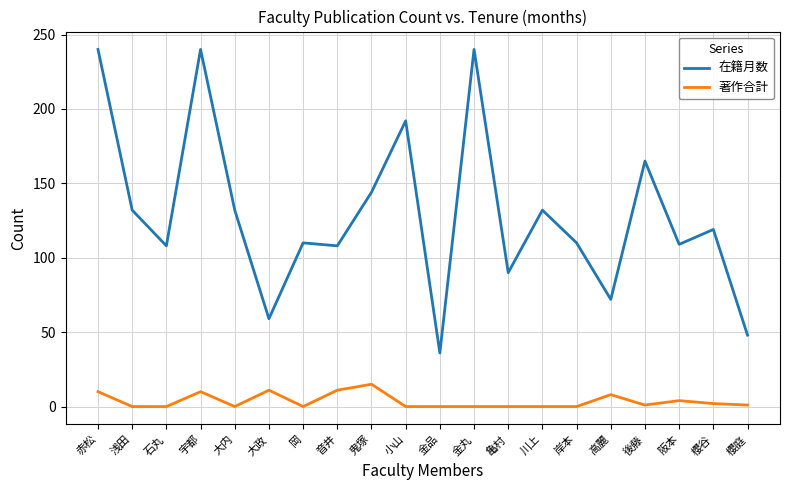

List the series in order of their overall mean, lowest first.

著作合計, 在籍月数